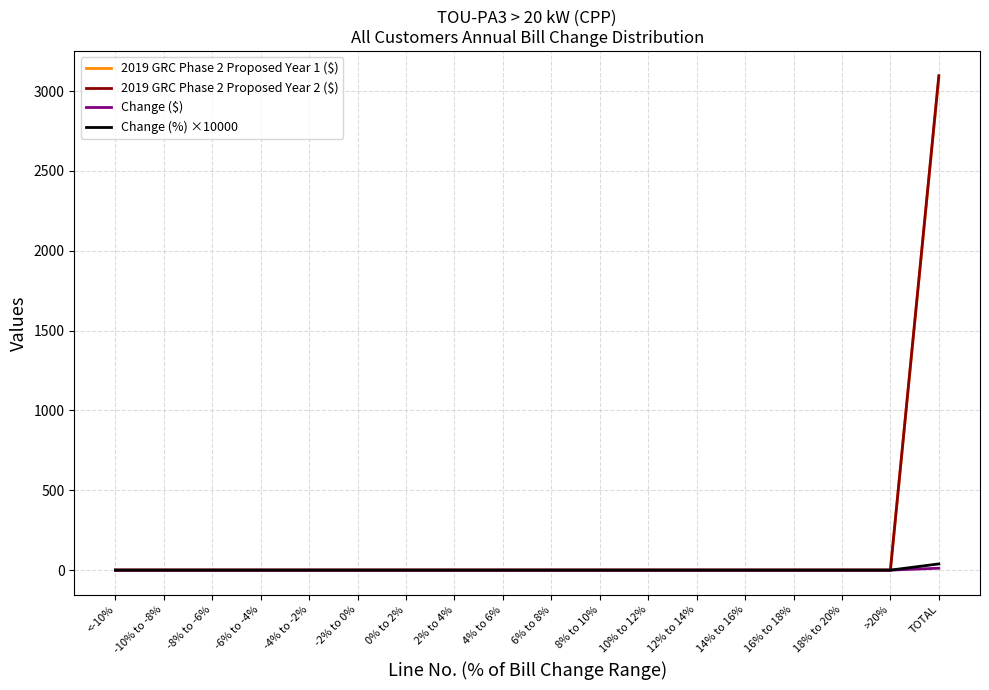

At which category does the chart reach its peak across all series?

TOTAL